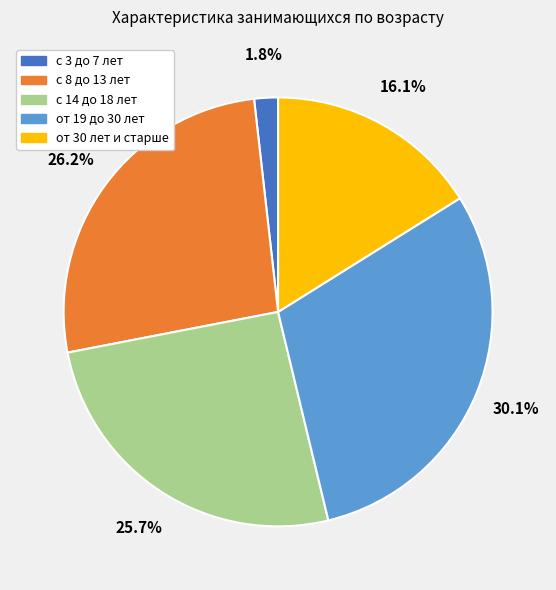

How many segments does this pie chart have?

5